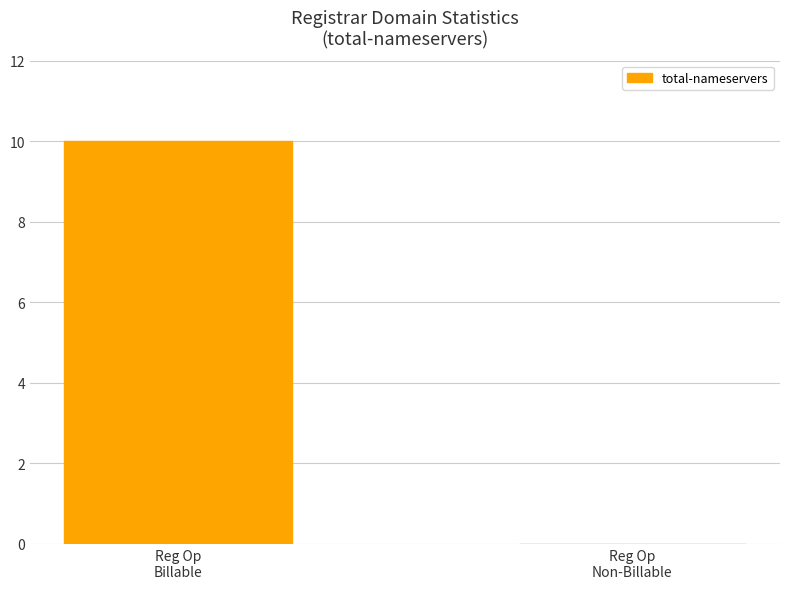

Reading left to right, list all the values displayed in this chart.

10	0